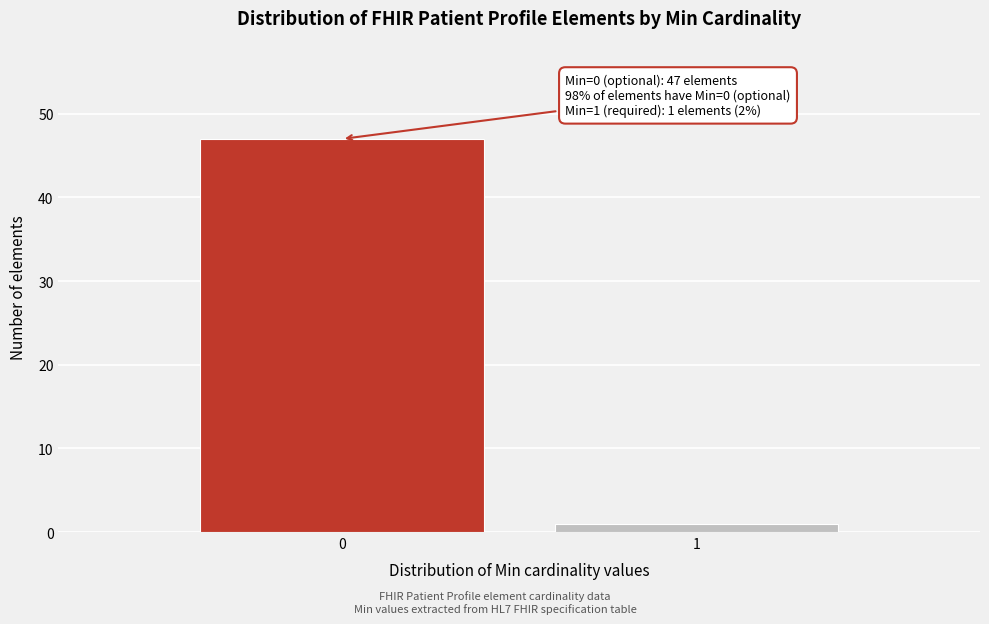

Reading left to right, extract all data points from this chart.

47	1